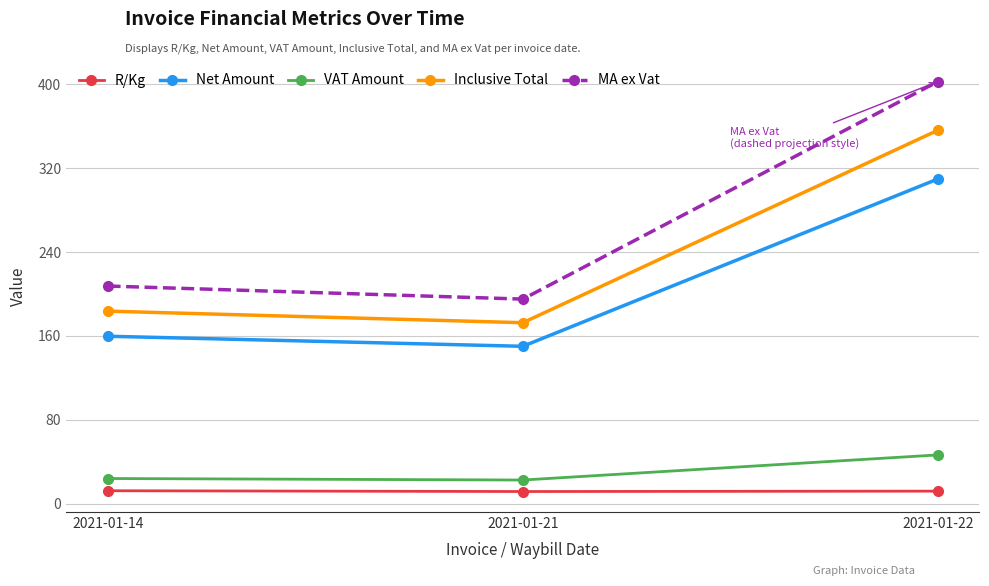

Does the chart have visible grid lines?

Yes